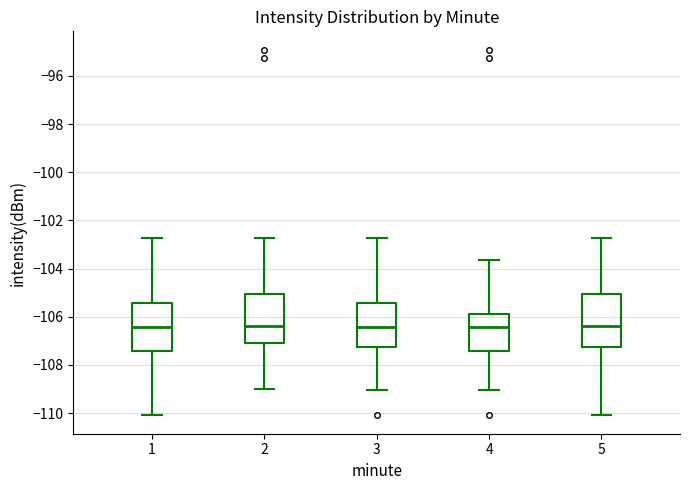

Reading left to right, transcribe this box plot: for each box, give where its median line is, the range the box spans, and where its two whiskers end, as read against the y-axis. The values are not printed on the chart, so give them approximately, as read against the axis.

1: median -106.4, box -107.4 to -105.4, whiskers -110.0 to -102.8
2: median -106.4, box -107.0 to -105.0, whiskers -109.0 to -102.8
3: median -106.4, box -107.2 to -105.4, whiskers -109.0 to -102.8
4: median -106.4, box -107.4 to -105.8, whiskers -109.0 to -103.6
5: median -106.4, box -107.2 to -105.0, whiskers -110.0 to -102.8